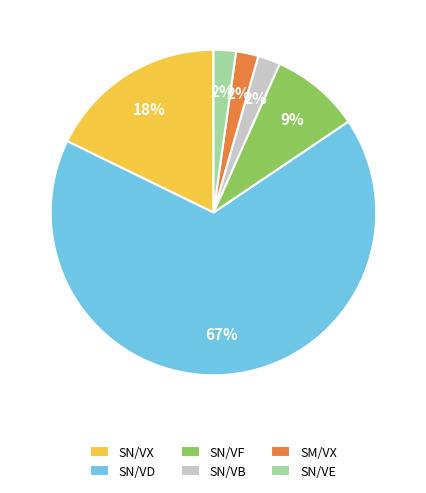

Combined, do SN/VX and SN/VB account for over 50%?

No